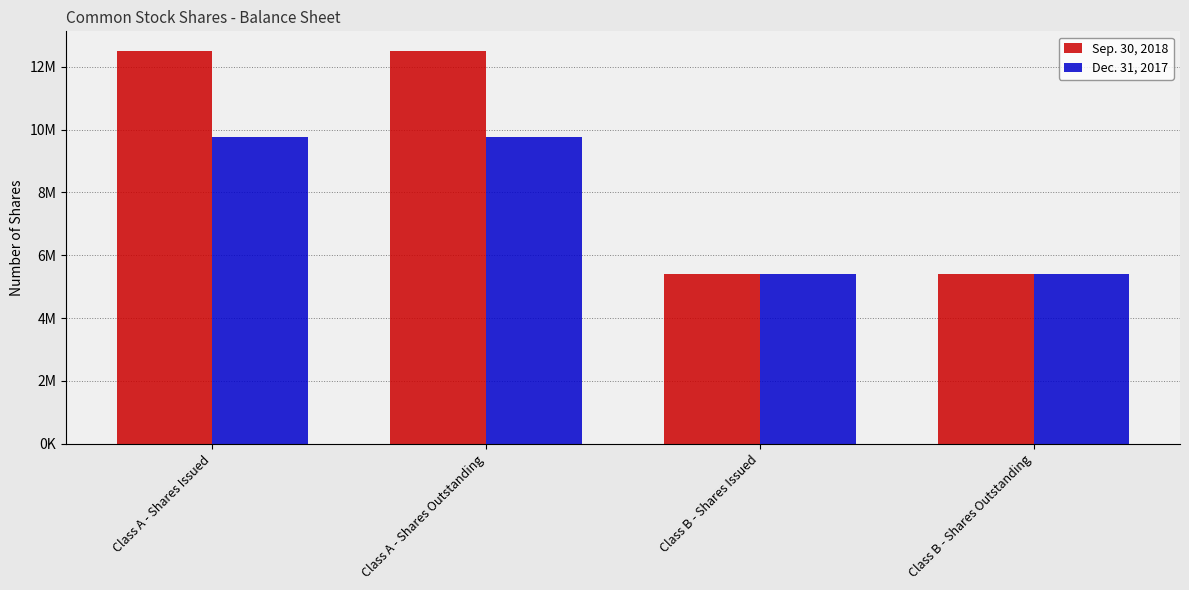

Reading right to left, transcribe all the data shown in this chart.

Sep. 30, 2018: Class B - Shares Outstanding=5400000	Class B - Shares Issued=5400000	Class A - Shares Outstanding=12500139	Class A - Shares Issued=12500139
Dec. 31, 2017: Class B - Shares Outstanding=5400000	Class B - Shares Issued=5400000	Class A - Shares Outstanding=9769961	Class A - Shares Issued=9769961